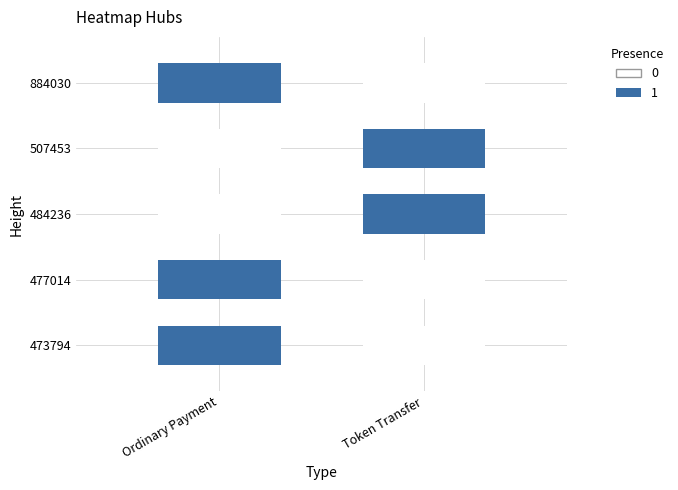

At which label is Token Transfer closest to 0?

884030